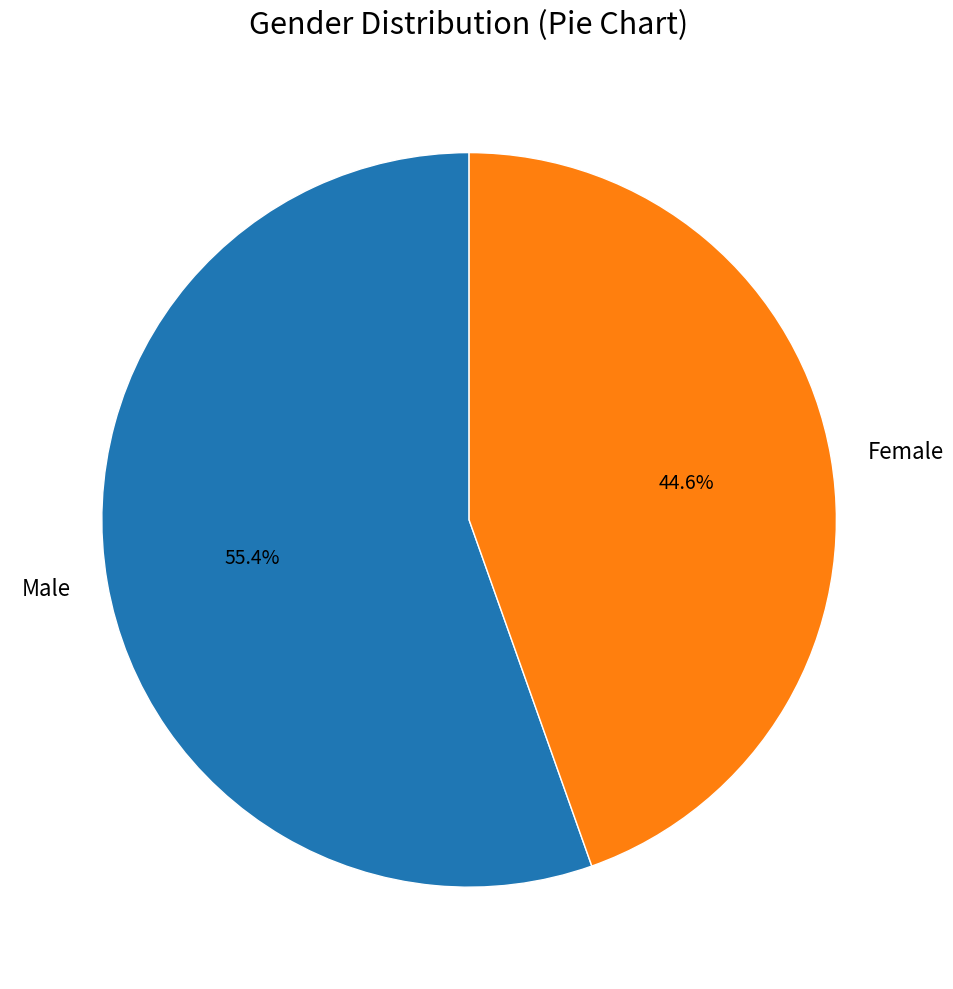

Do Female and Male together represent more than half of the pie?

Yes